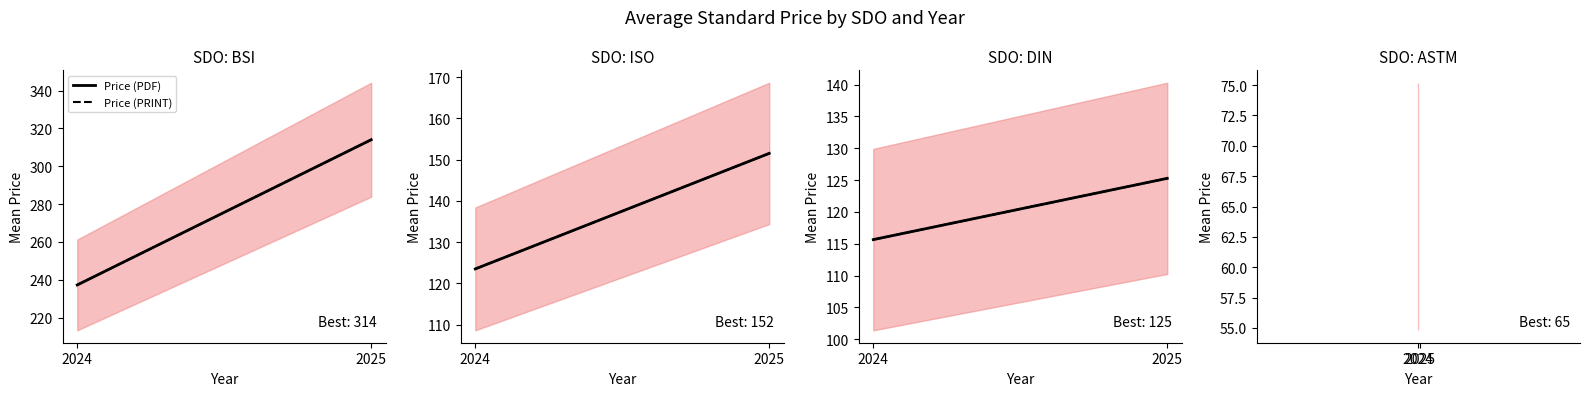

The Price (PDF) series shows 125.3 at 2025. True or false?

True